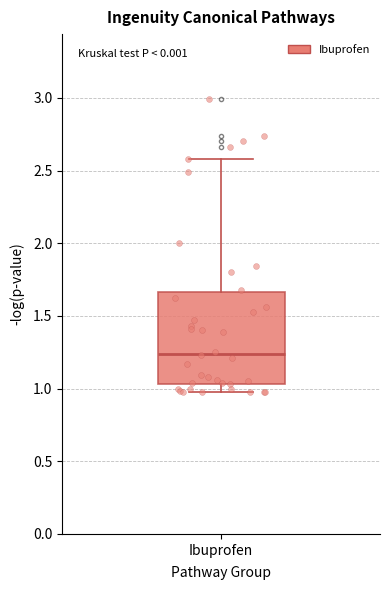

Read this box plot against the y-axis: the position of the median line, the range covered by the box, and the ends of both whiskers. The values are not printed on the chart, so give them approximately, as read against the axis.

median 1.25, box 1.05 to 1.65, whiskers 1.00 to 2.60